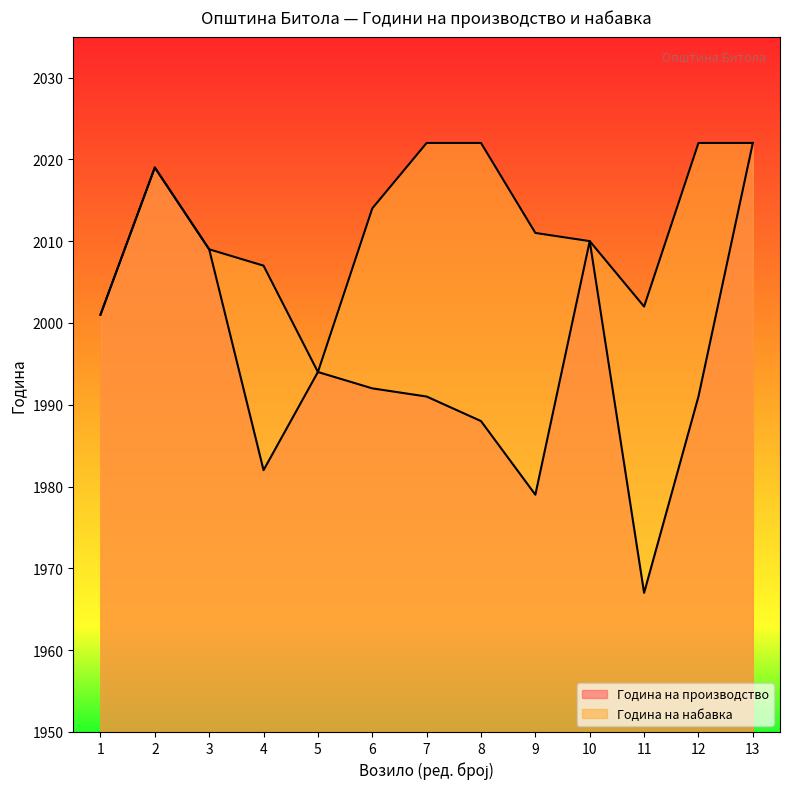

Which has a higher value, 4 or 10?

10